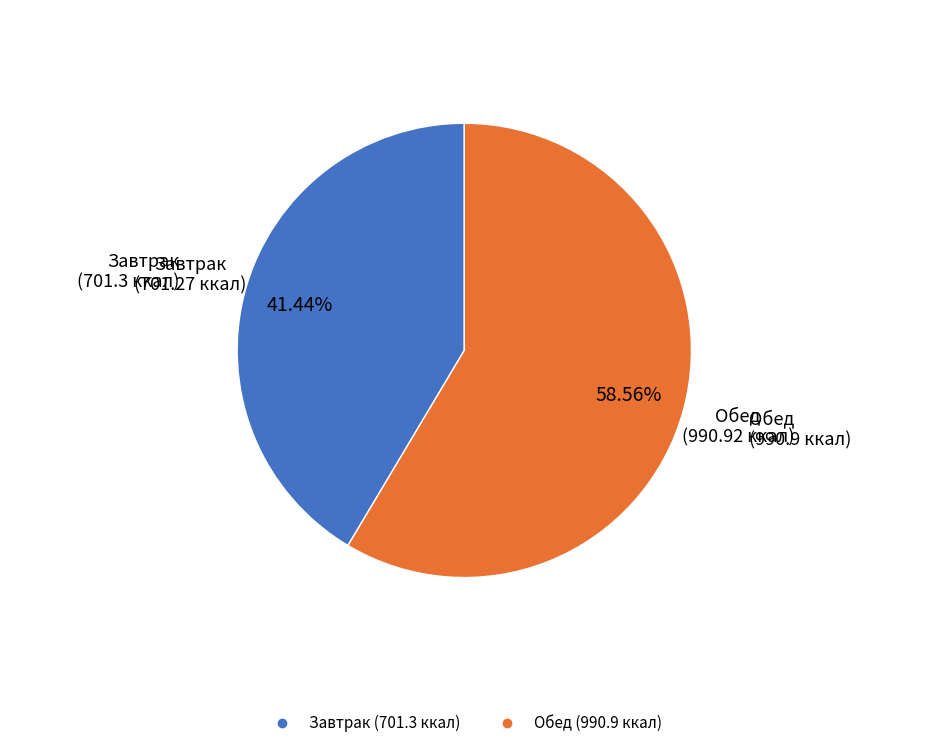

How many segments does this pie chart have?

2